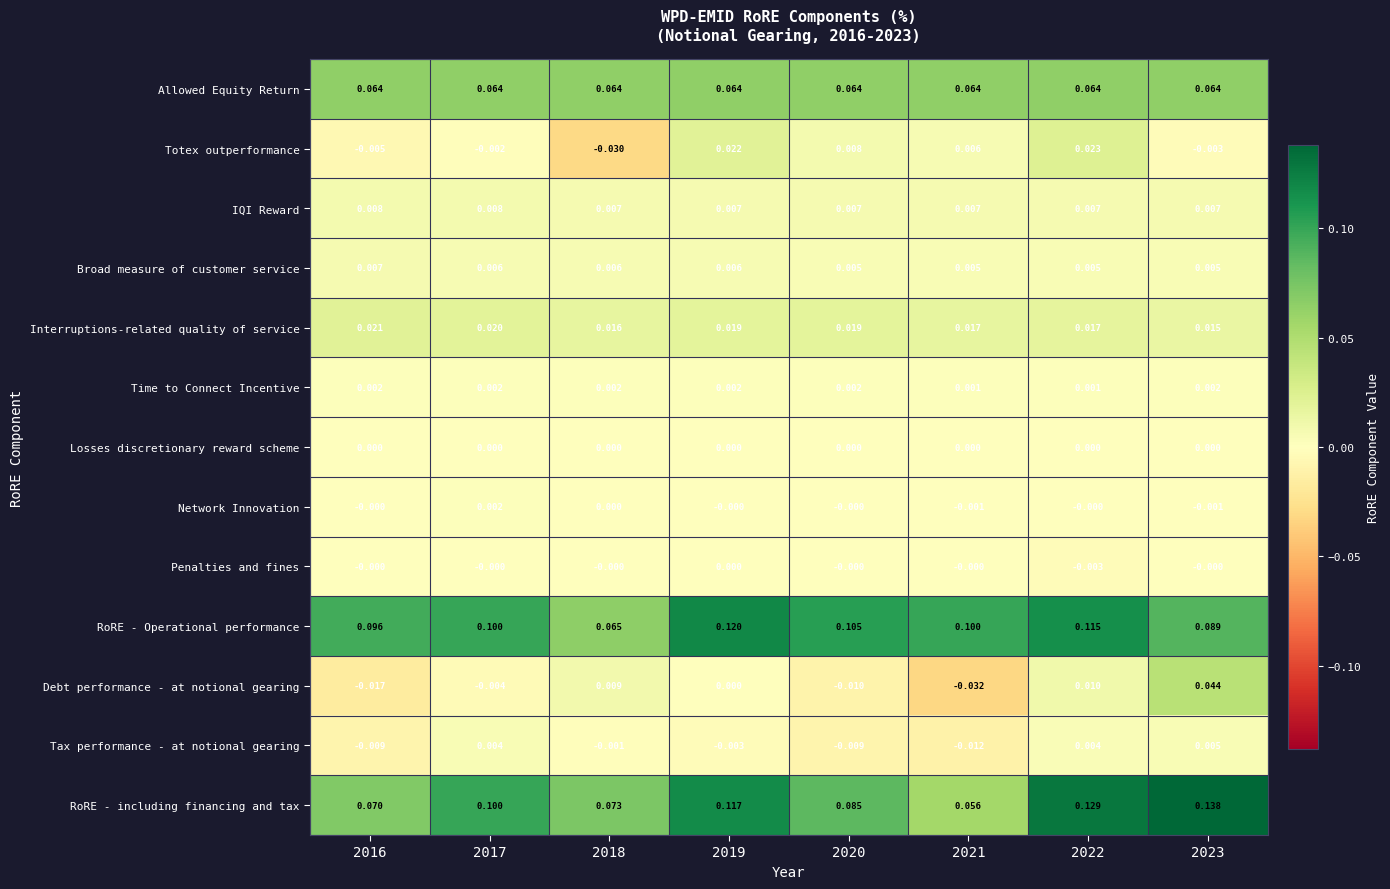

Which series has the widest spread of values?

RoRE - including financing and tax